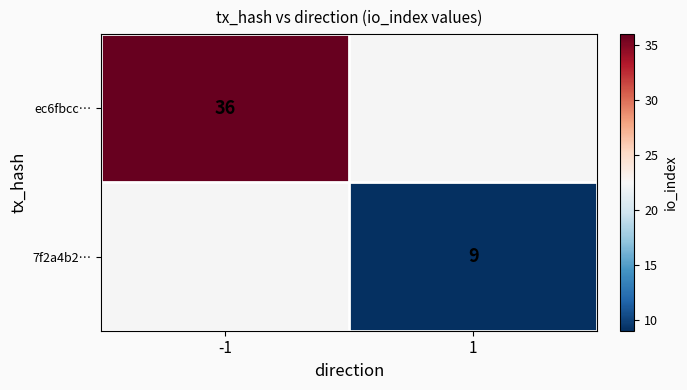

True or false: 7f2a4b2… has a value of 2 at 1.

False